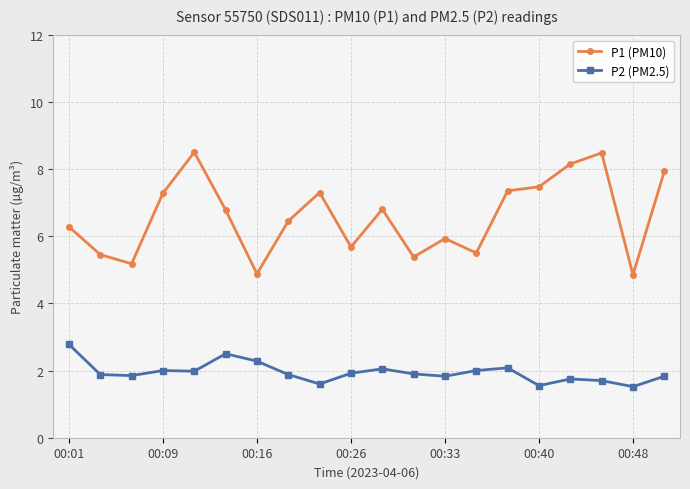

True or false: P2 (PM2.5) and P1 (PM10) intersect in this chart.

False